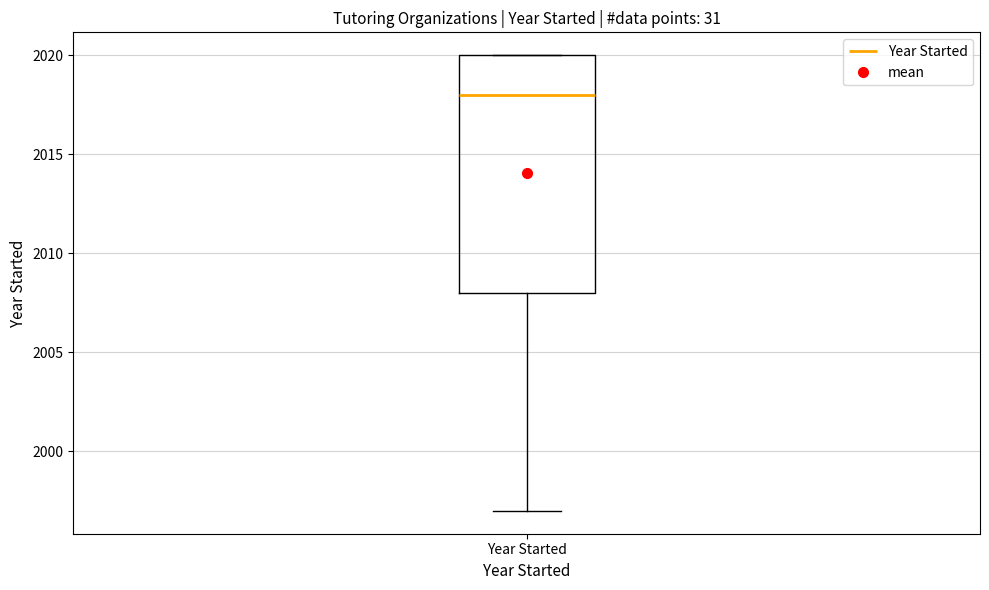

Read this box plot against the y-axis: the position of the median line, the range covered by the box, and the ends of both whiskers. The values are not printed on the chart, so give them approximately, as read against the axis.

median 2018, box 2008 to 2020, whiskers 1997 to 2020